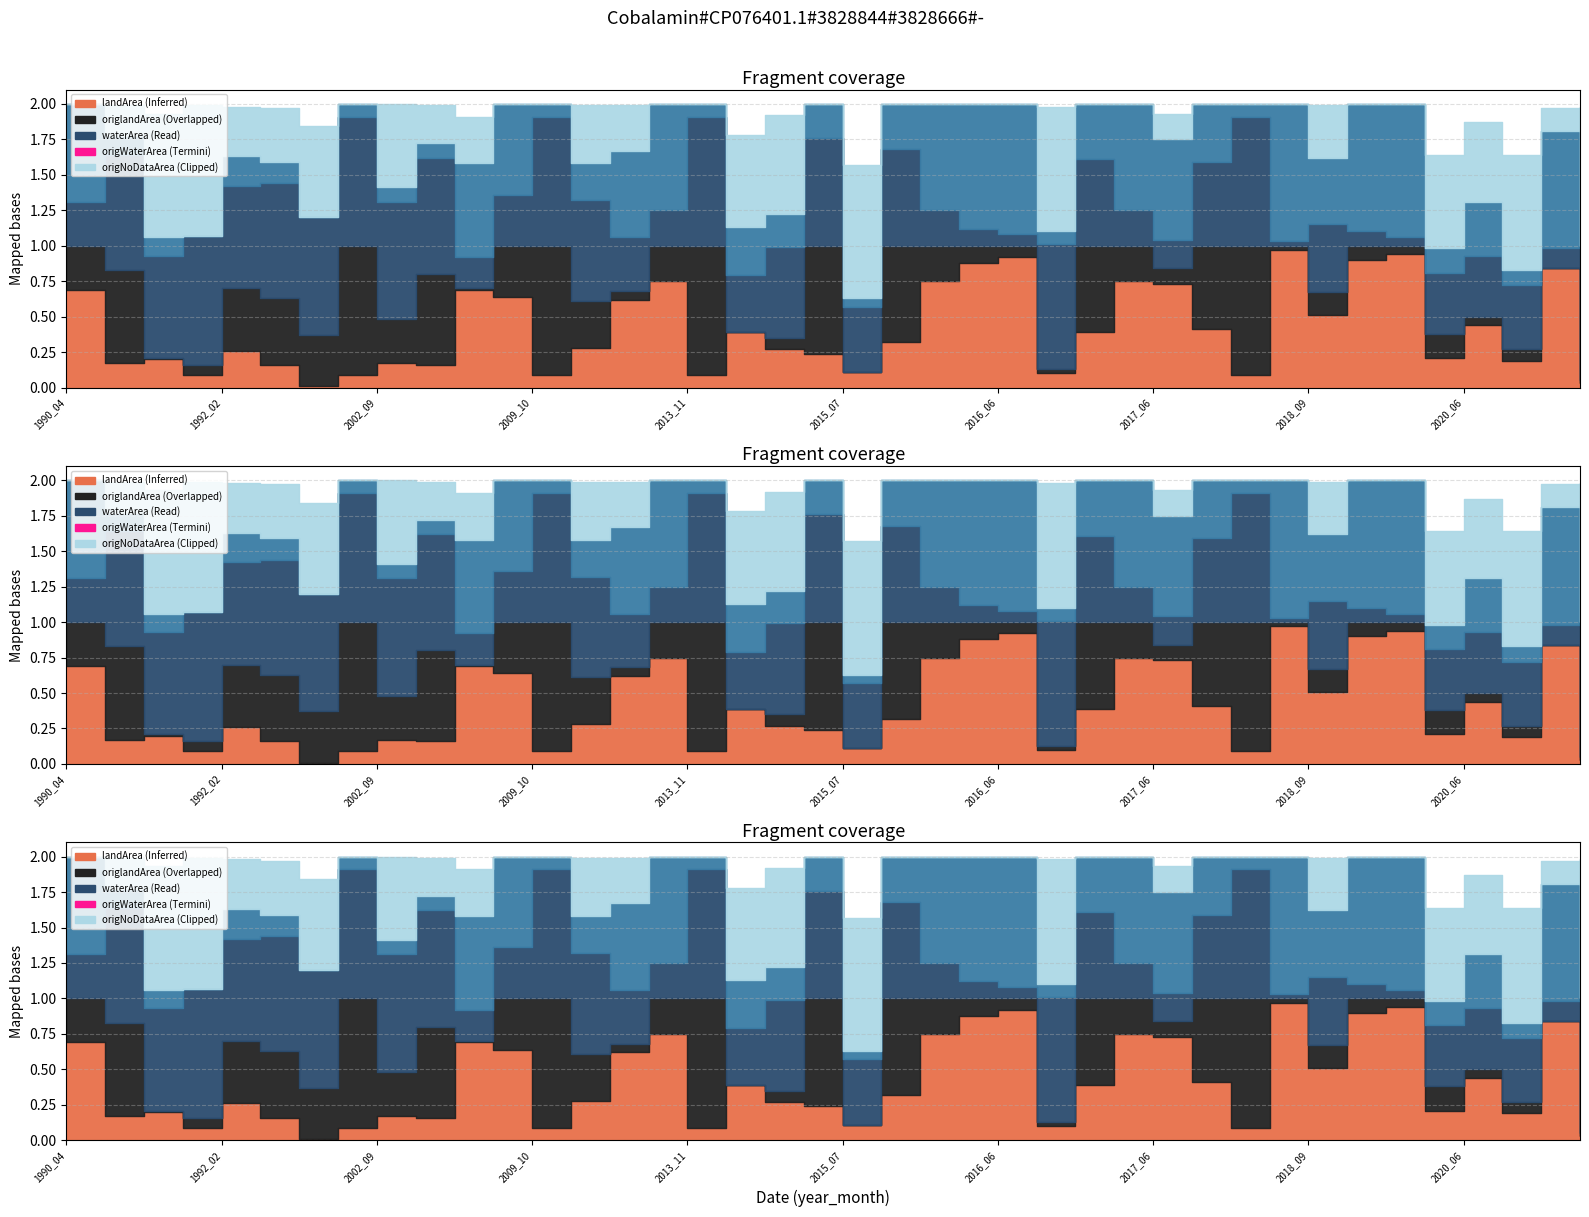

What is the greatest value displayed?

1.0